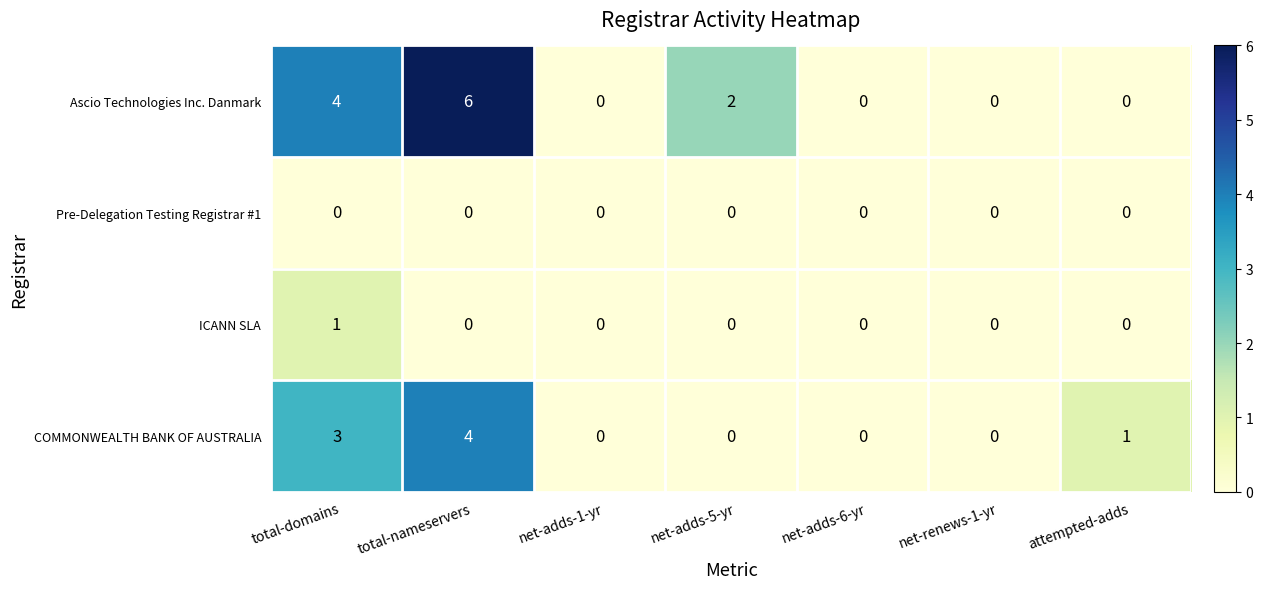

List the series in order of their peak value, highest first.

Ascio Technologies Inc. Danmark, COMMONWEALTH BANK OF AUSTRALIA, ICANN SLA, Pre-Delegation Testing Registrar #1